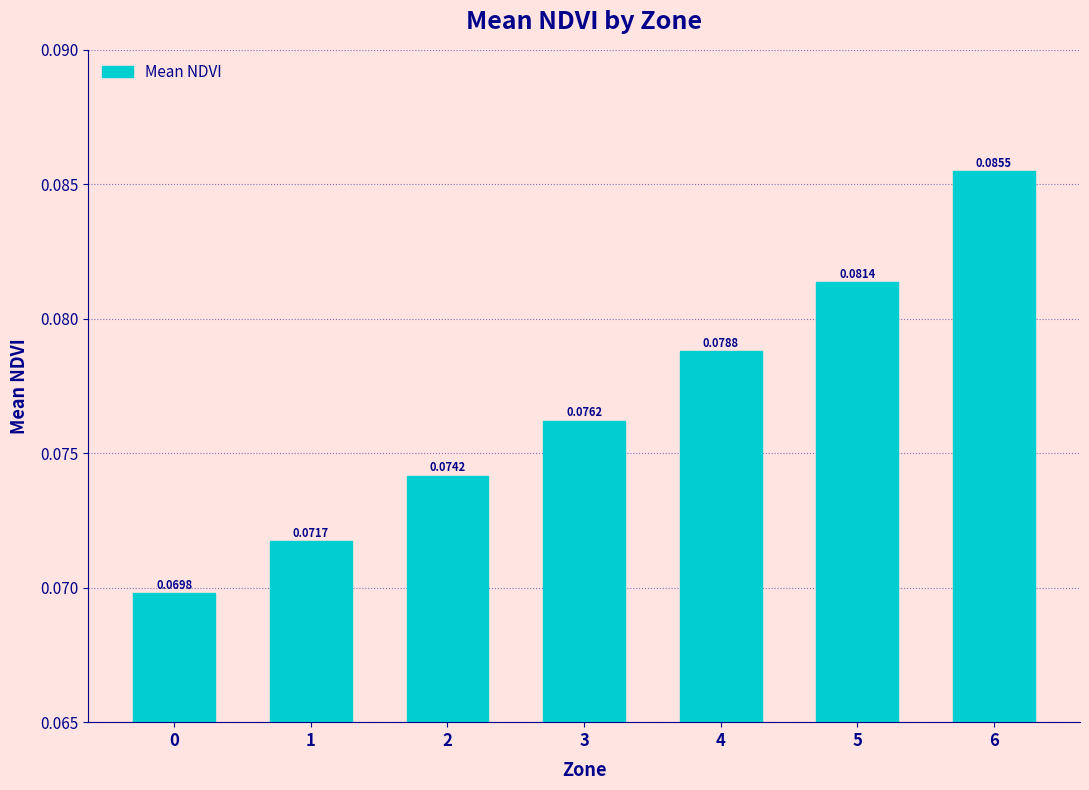

List the labels in order of value, smallest first.

0, 1, 2, 3, 4, 5, 6